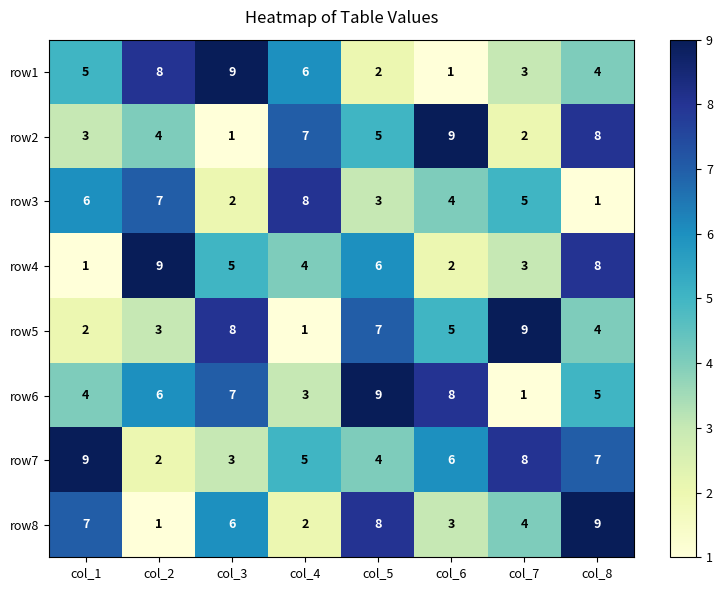

Which series has the largest total across all categories?

row7